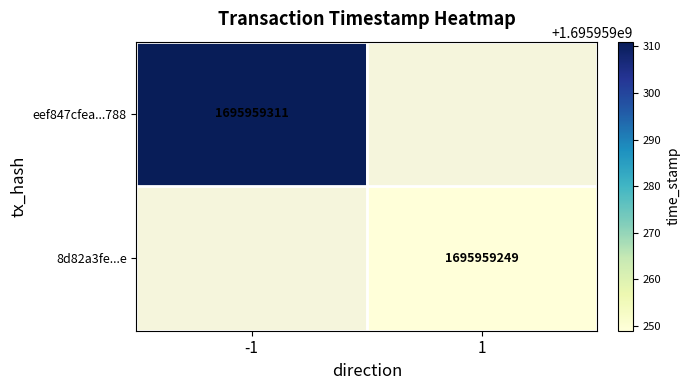

Reading right to left, what are all the values shown in this chart?

eef847cfea8696d165377e2cfcd1cecbbbfd788: time_stamp=1695959311	direction=-1
8d82a3fe89dfc1ffdd33ba2bba0fc4c656a651e: time_stamp=1695959249	direction=1